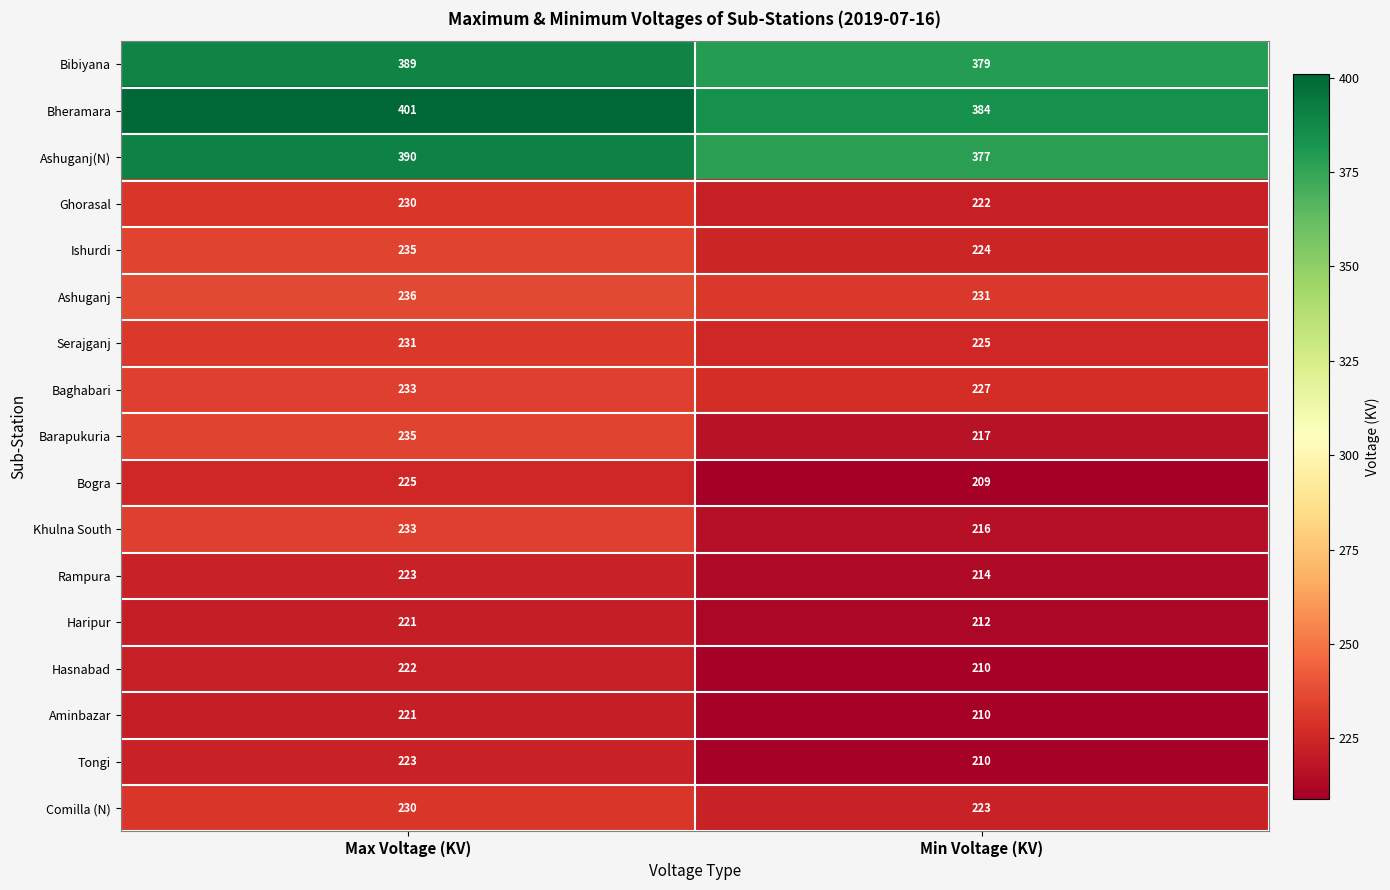

What is the approximate value of Bibiyana at Min Voltage (KV), to the nearest 10?

380